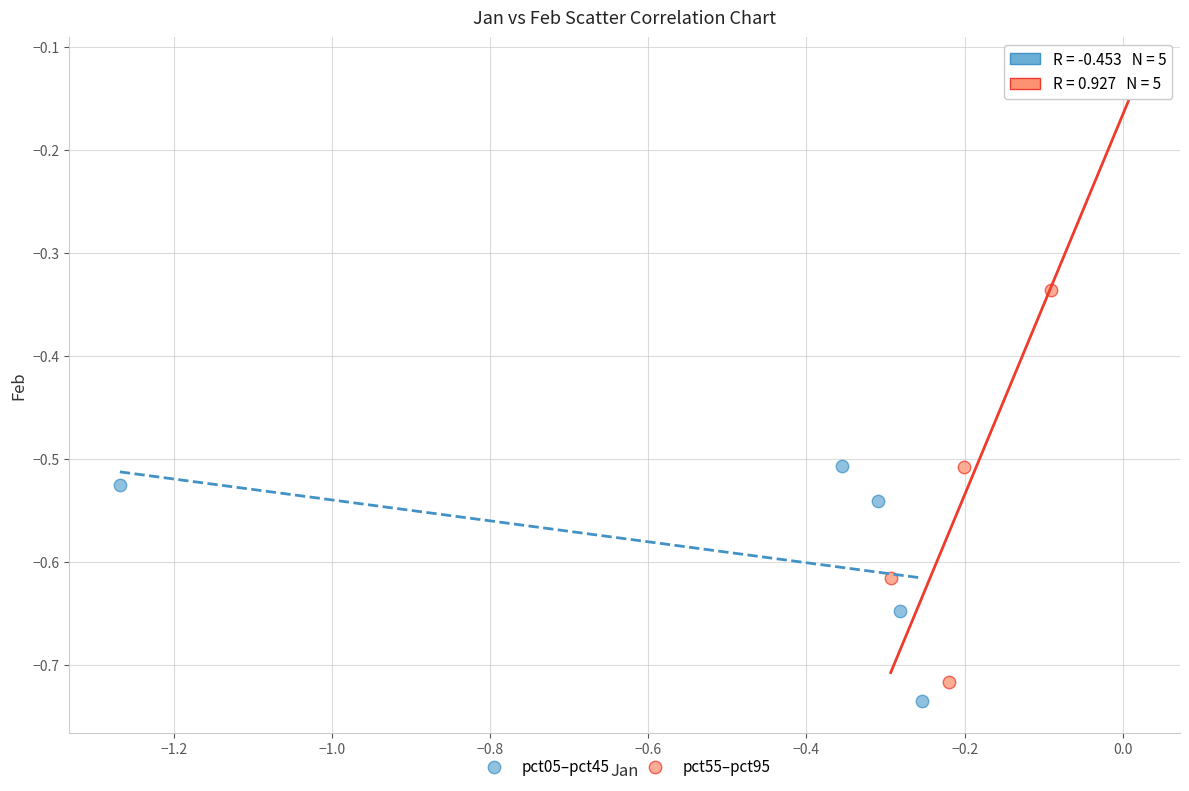

Which series has the largest Y range (max minus min)?

pct55–pct95